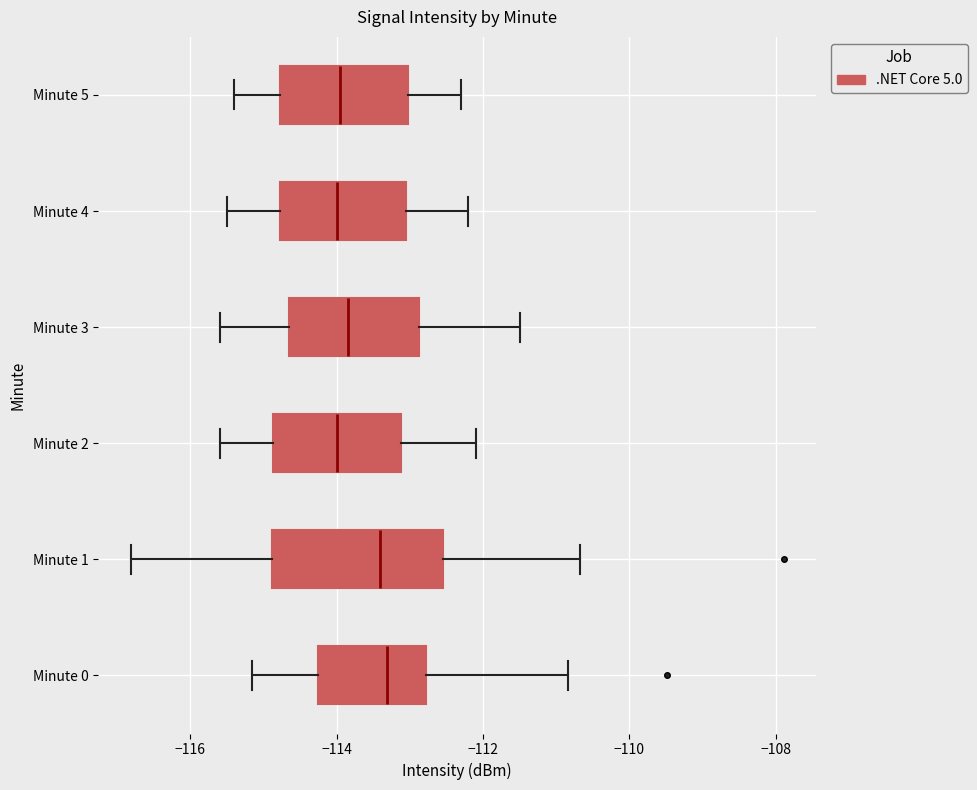

Which box is the widest, from its left edge to its right edge?

Minute 1